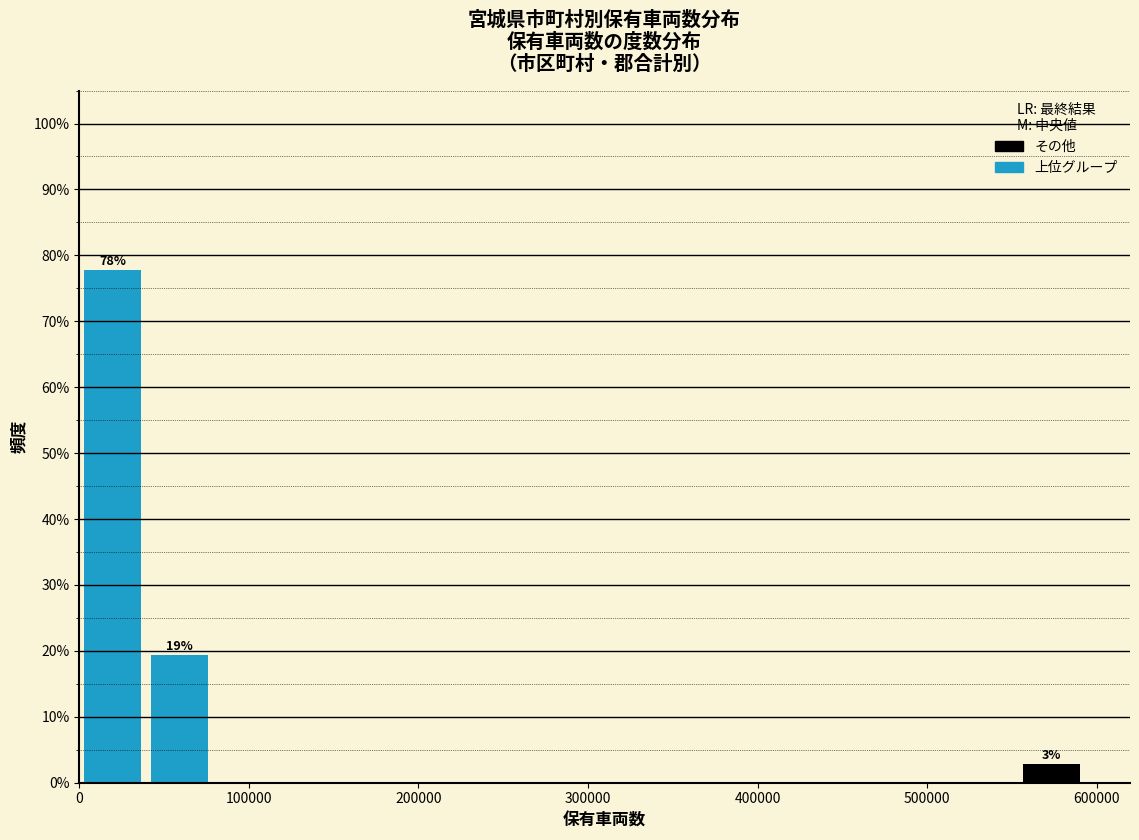

Read against the x-axis, roughly where is the centre of the tallest bar?

20000